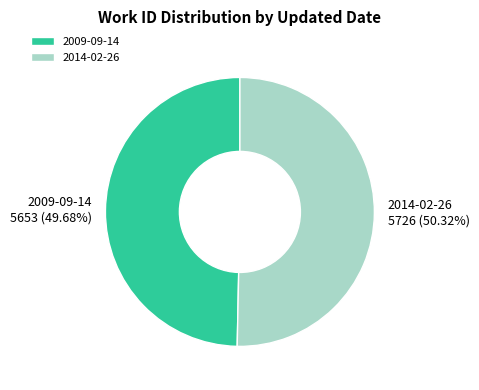

Which category has the smallest portion of the pie?

2009-09-14